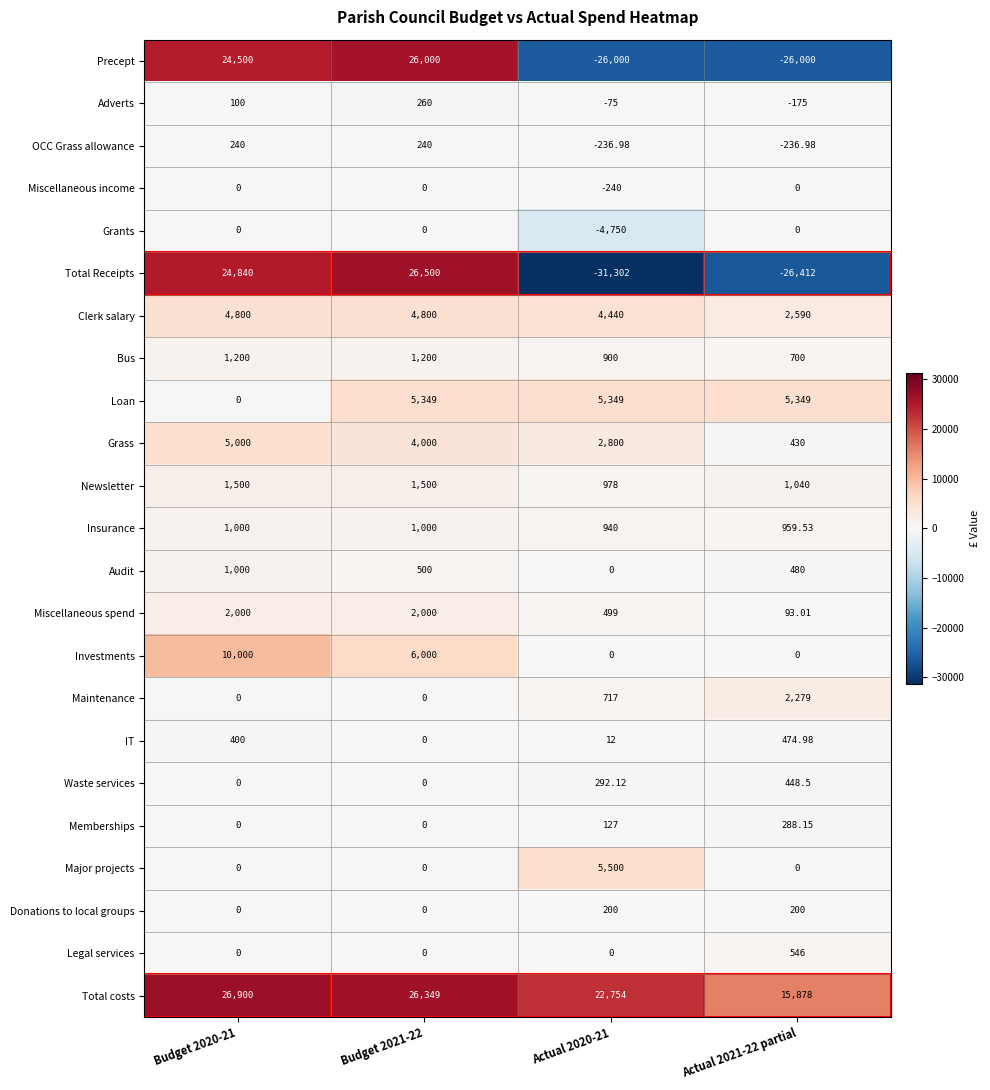

Which series has the widest spread of values?

Total Receipts